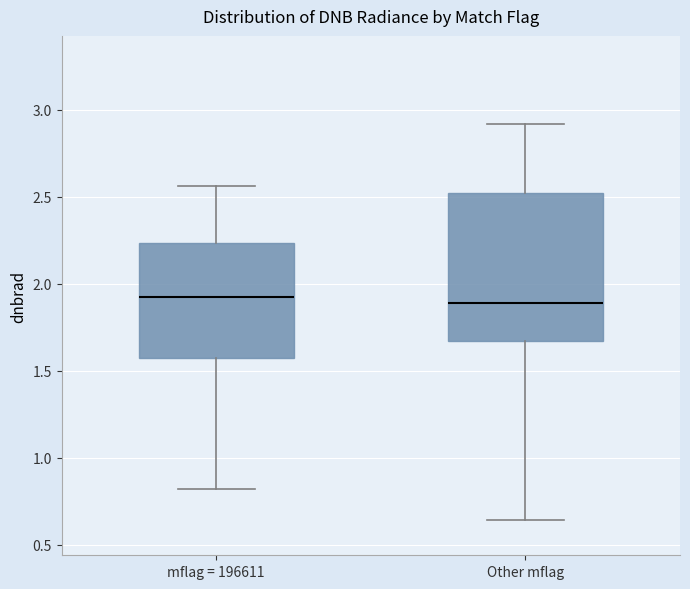

Where does the median line of the box for mflag = 196611 sit on the y-axis? The values are not printed on the chart, so give them approximately, as read against the axis.

1.90